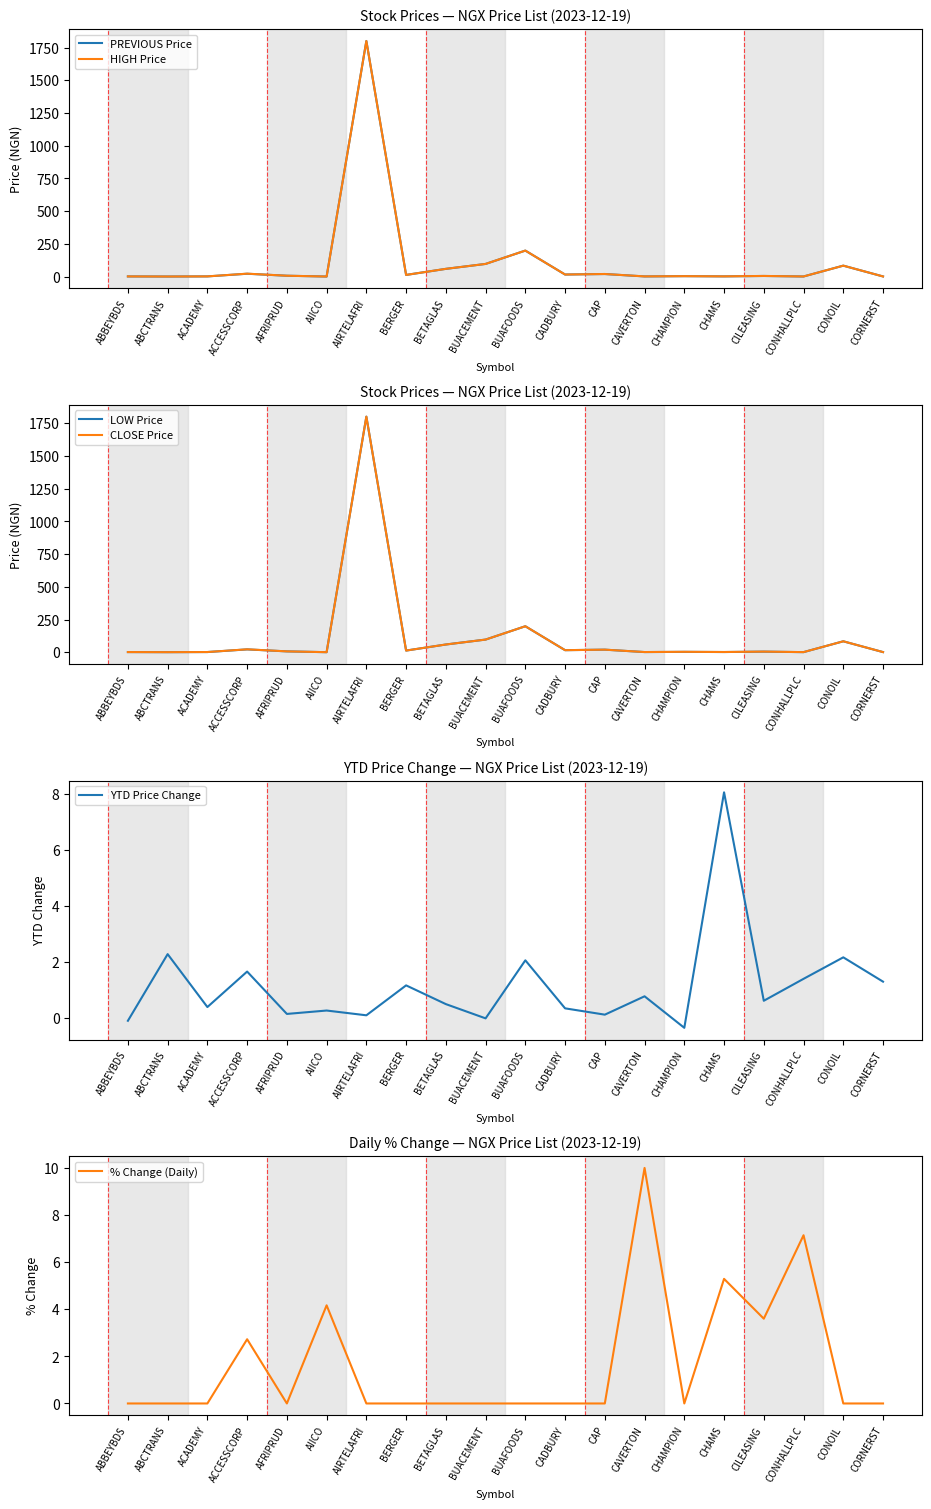

List the labels in order of CLOSE Price value, smallest first.

AIICO, ABCTRANS, CONHALLPLC, CORNERST, ABBEYBDS, CAVERTON, ACADEMY, CHAMS, CHAMPION, CILEASING, AFRIPRUD, BERGER, CADBURY, CAP, ACCESSCORP, BETAGLAS, CONOIL, BUACEMENT, BUAFOODS, AIRTELAFRI